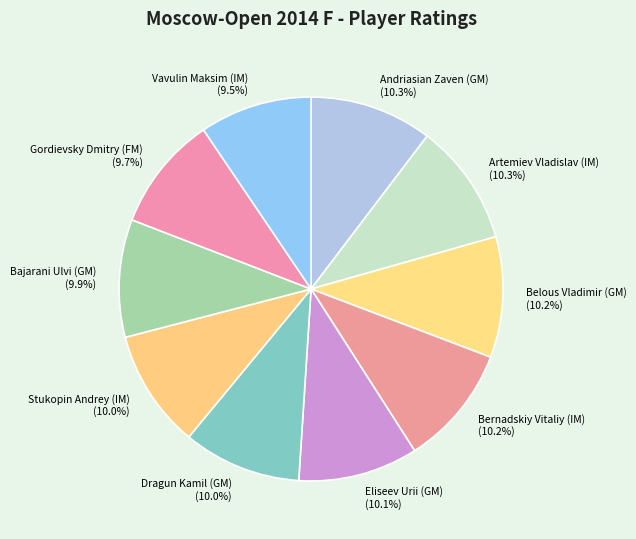

Does any single category account for the majority?

No